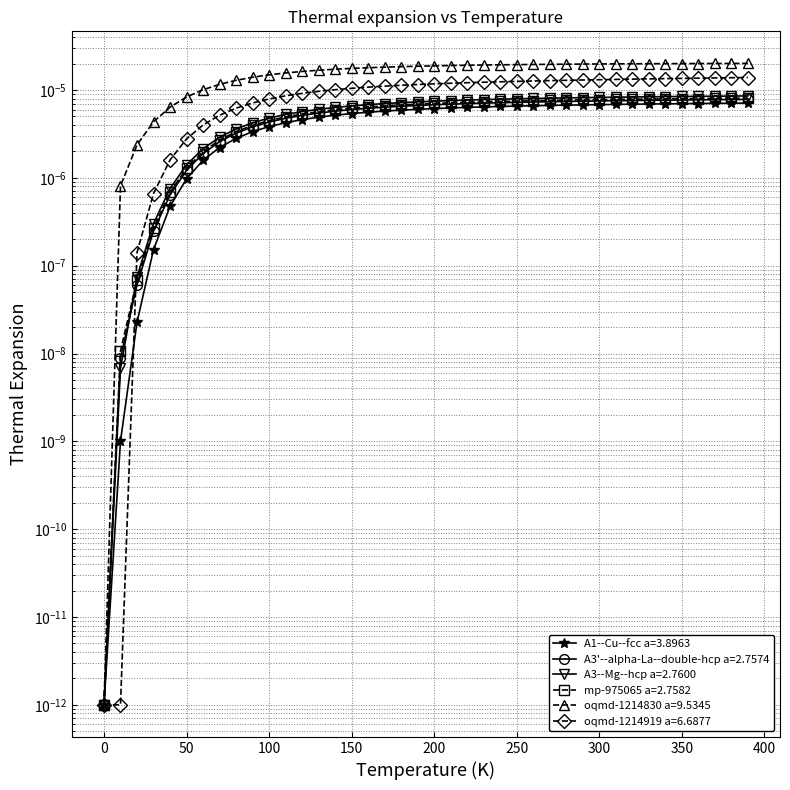

Does the chart have visible grid lines?

Yes